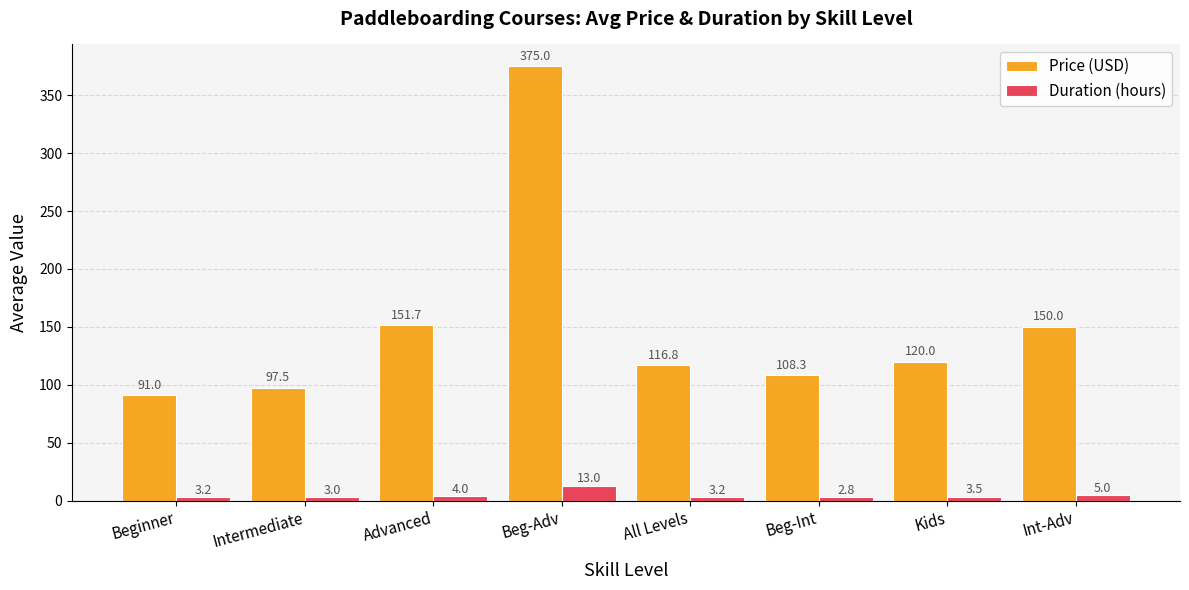

What position from the left is All Levels?

5